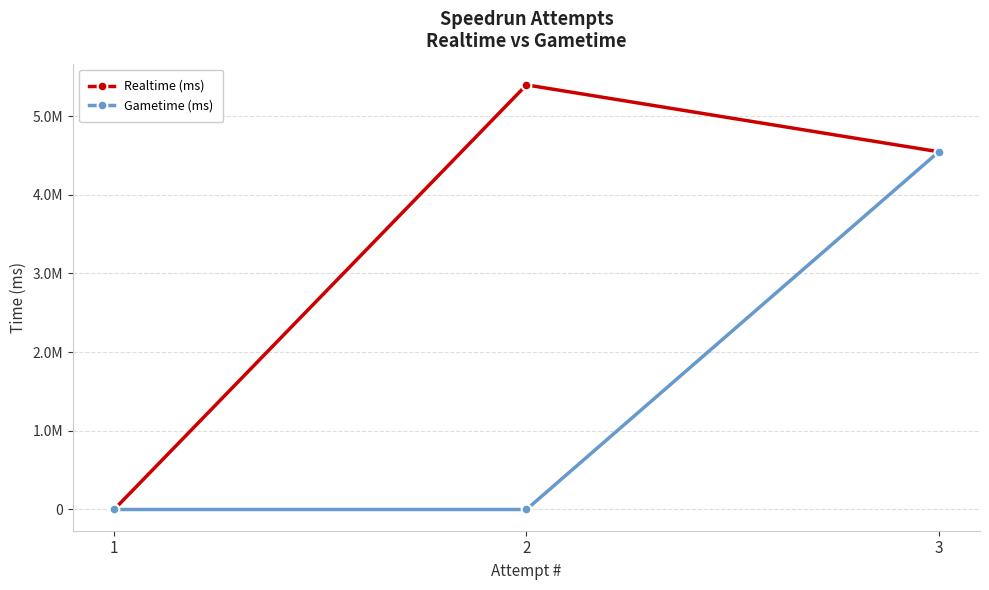

Where is Gametime (ms) nearest to the value 2273246?

1